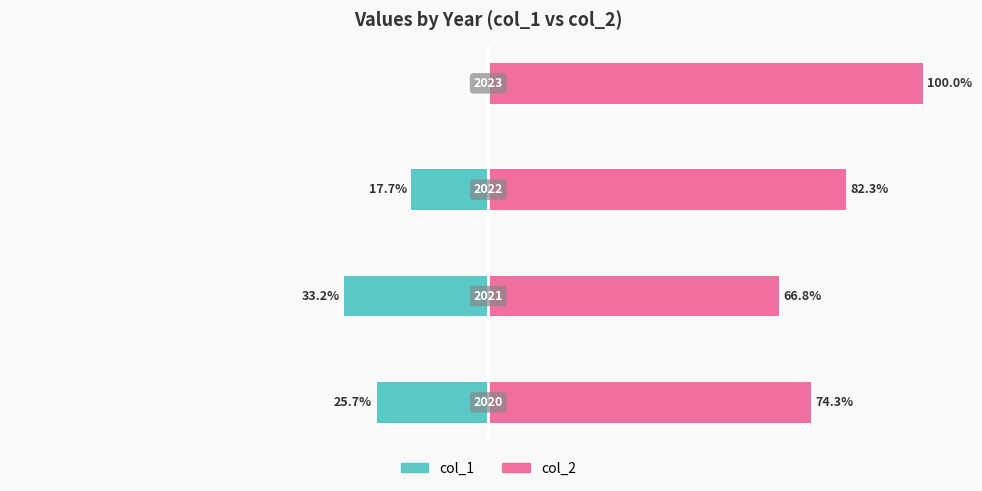

How many series are shown in this chart?

2